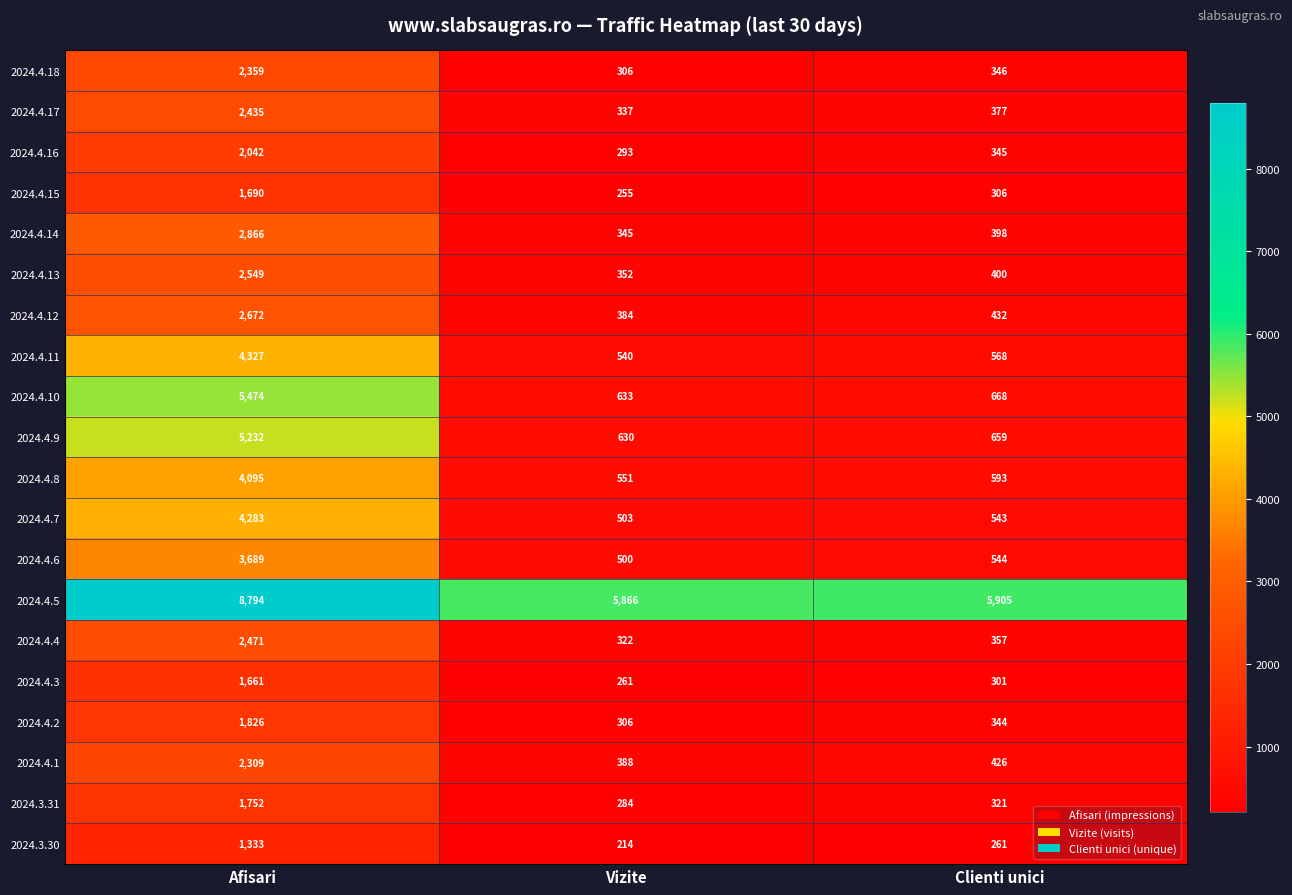

Which series has the largest total across all categories?

2024.4.5